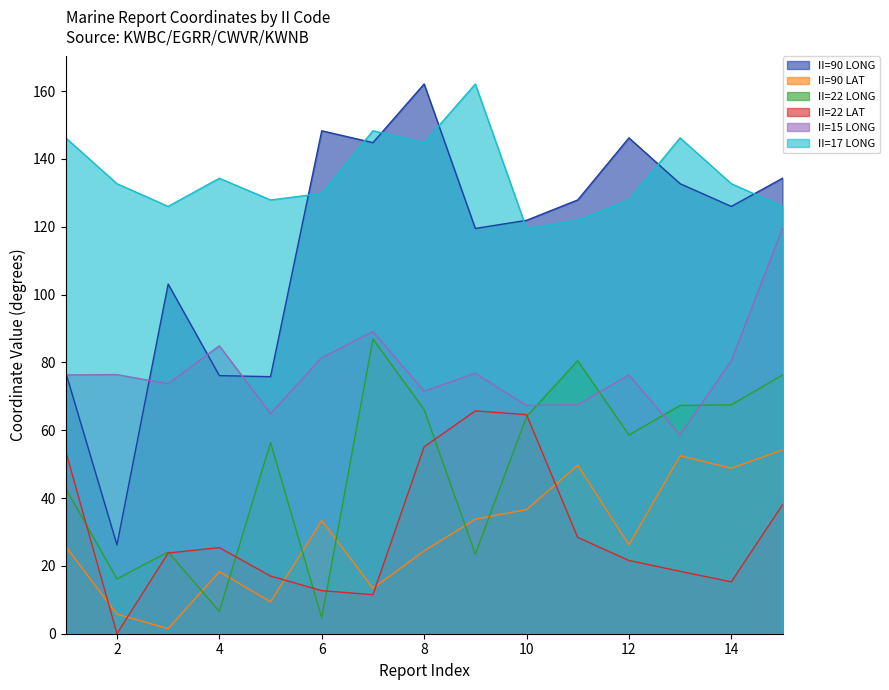

True or false: II=17 LONG has more than 2 points higher than both neighbors.

True